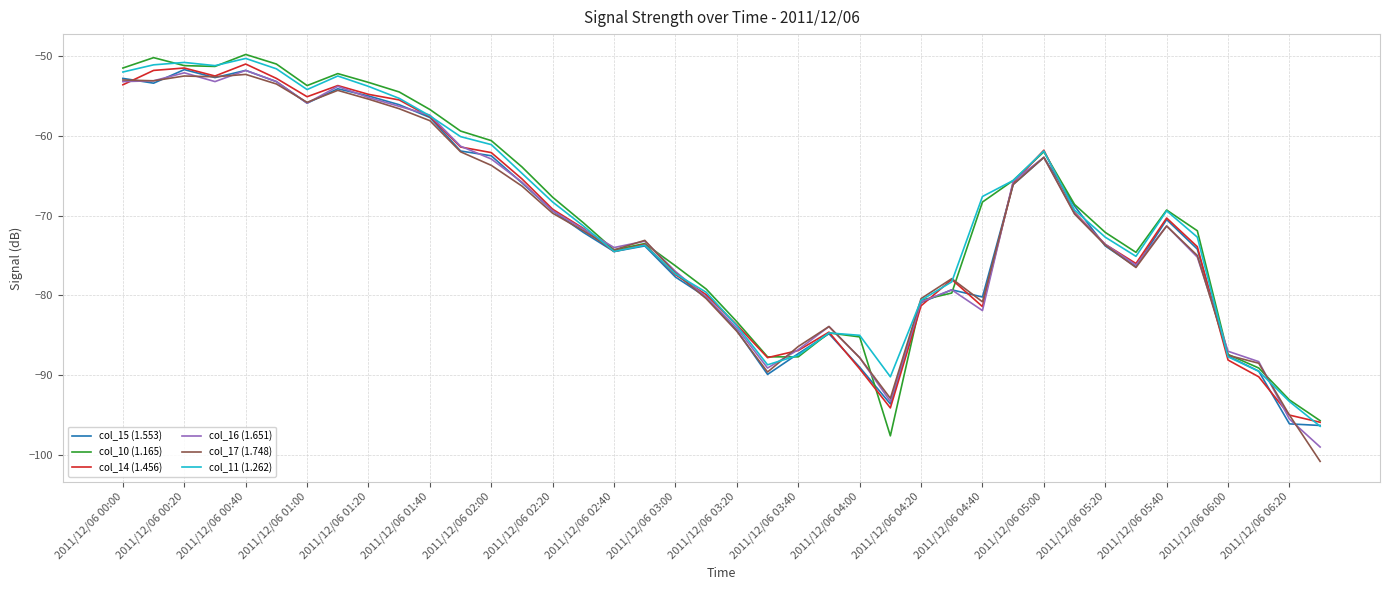

What is the lowest value of the col_15 (1.553) series?

-96.3